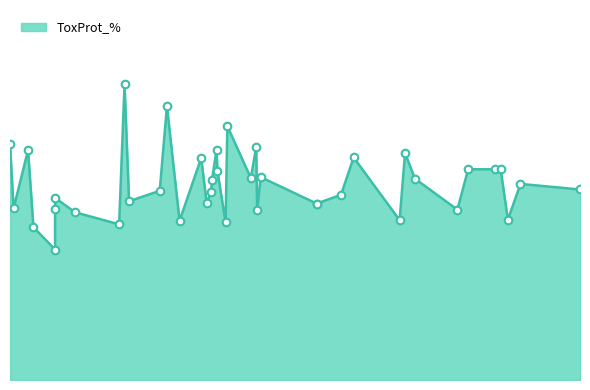

Approximately how many times larger is the value at 478 compared to 663?

1.2